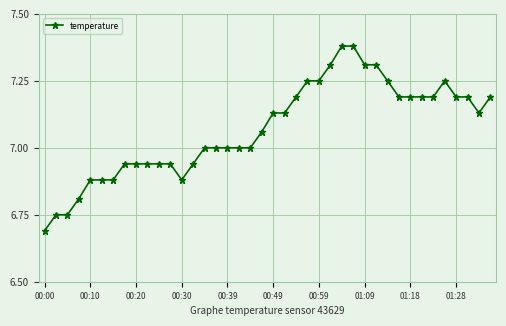

What is the sum of all values?

282.8